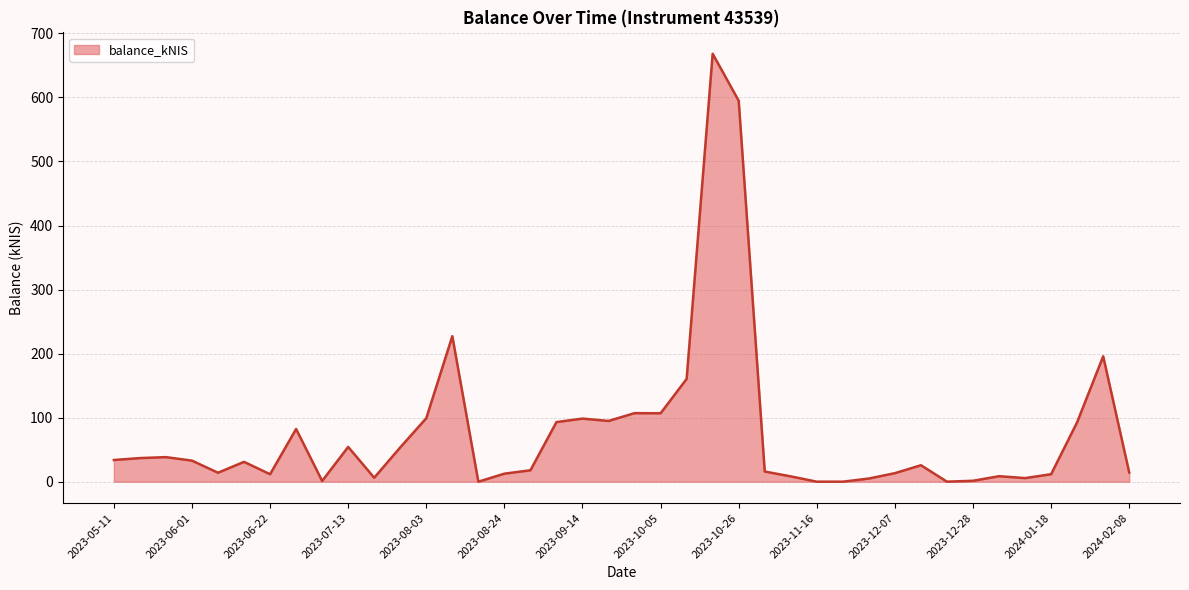

What is the maximum value shown in the chart?

668.2